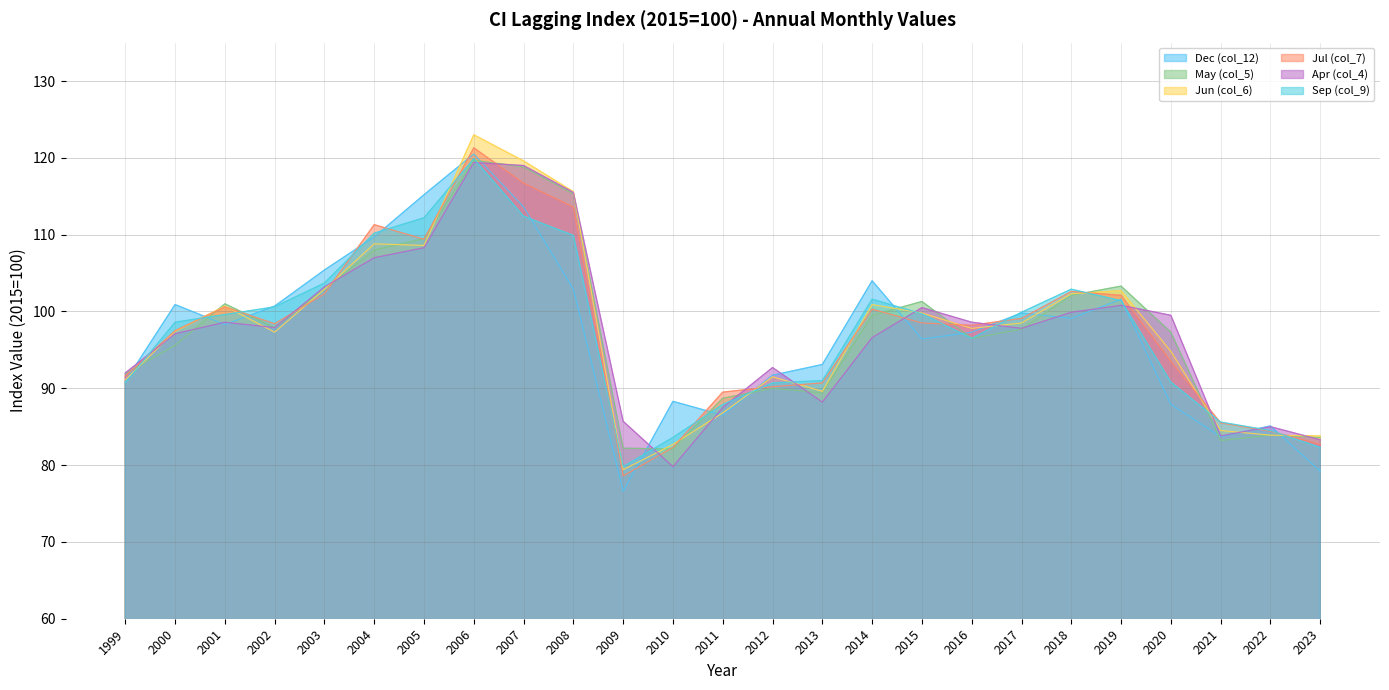

What is the total value across all series at 2013?

542.0